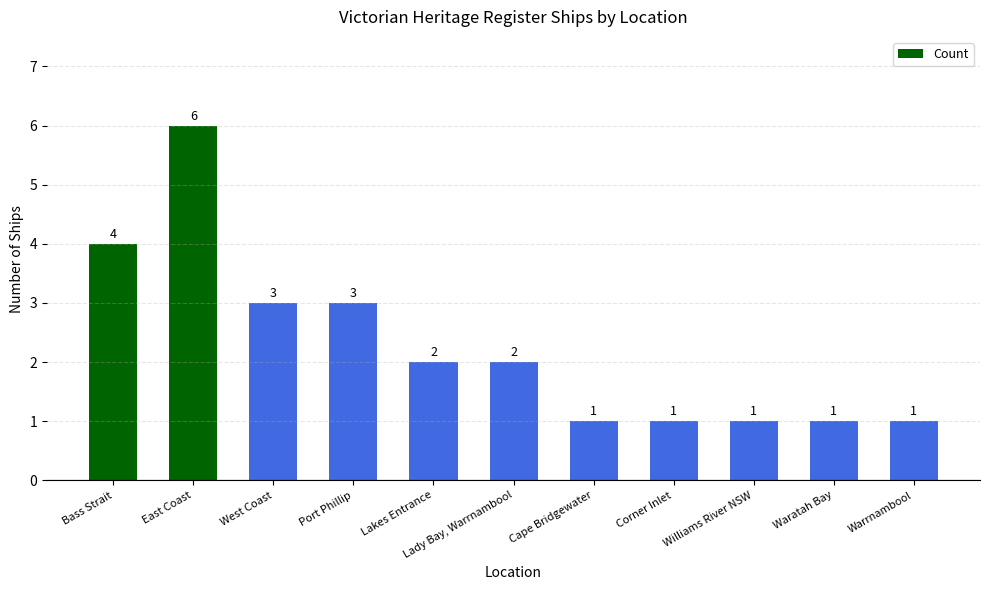

How many bars are there in total?

11